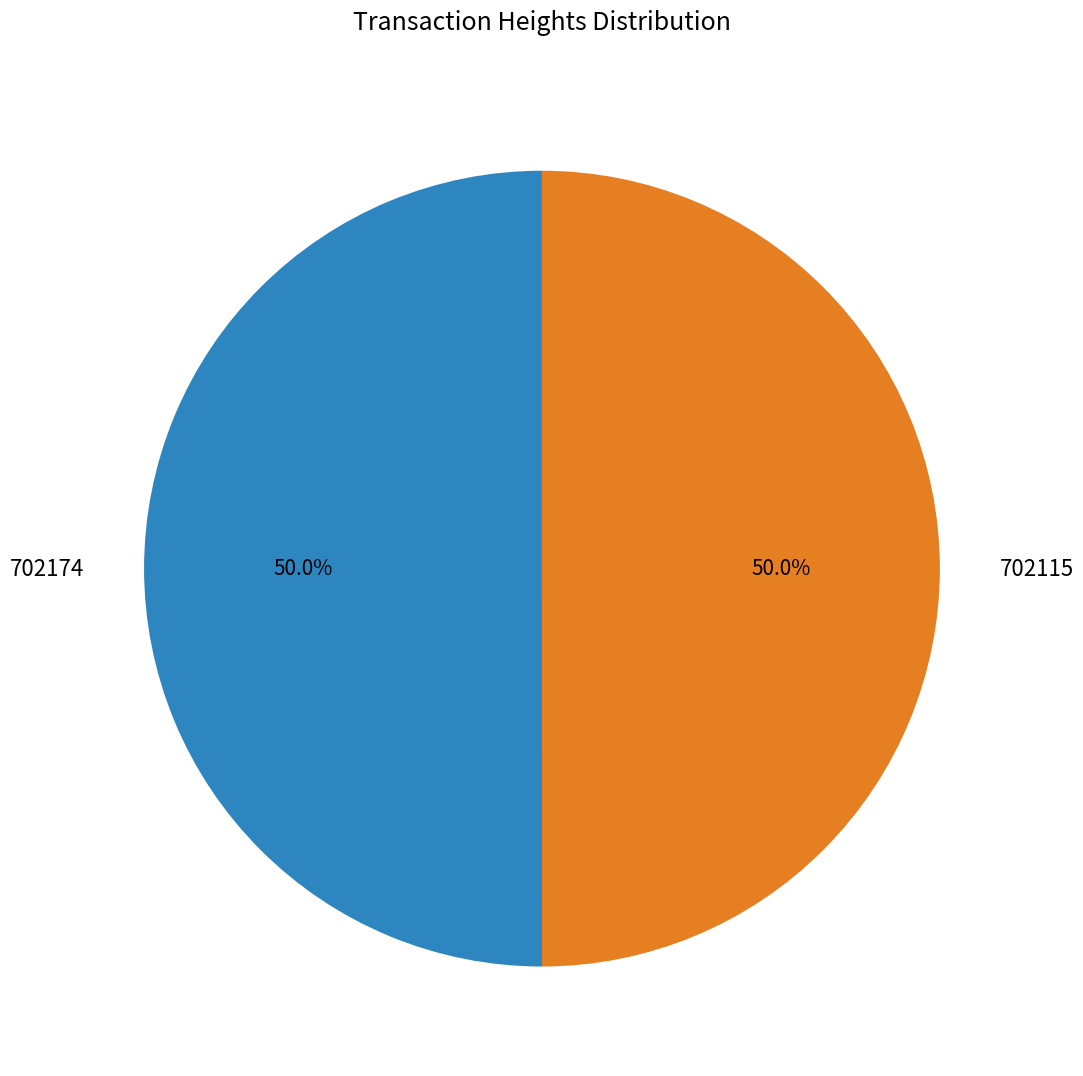

Is it true that 702115 is 41% of the pie?

False